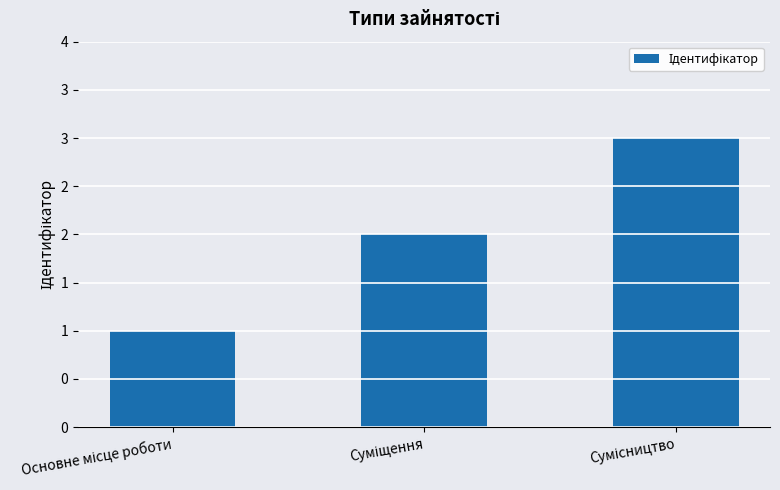

At which label does the data first exceed 2?

Сумісництво